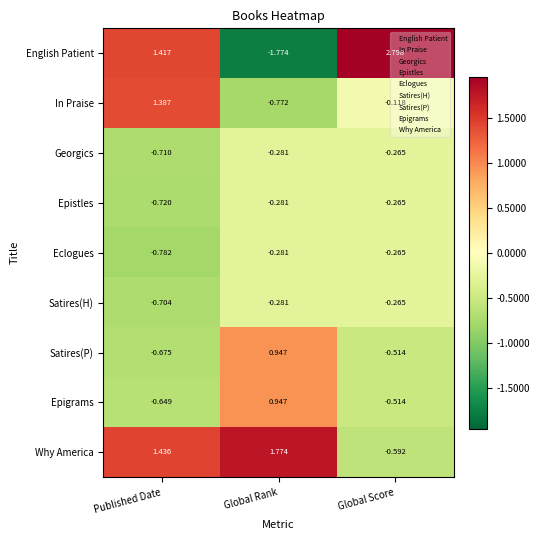

Which series has the largest total across all categories?

Why America